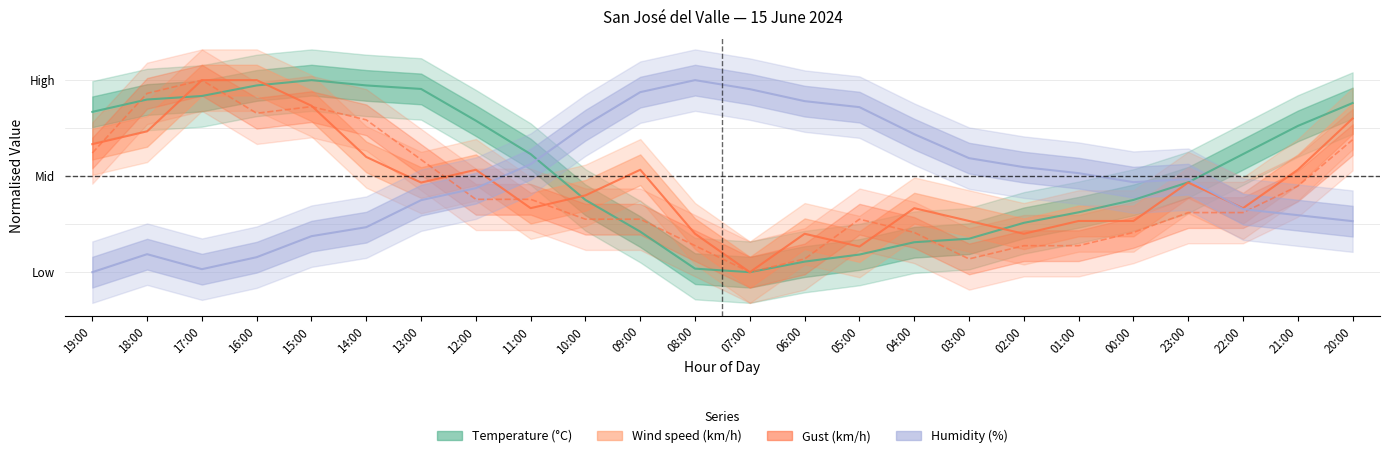

How many values in the Temperature (°C) series exceed 0?

23